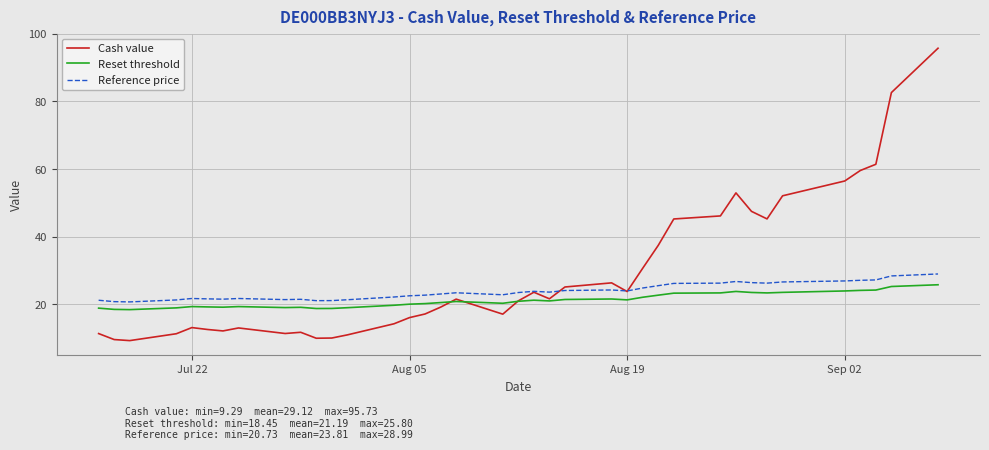

Which series has the largest total across all categories?

Cash value